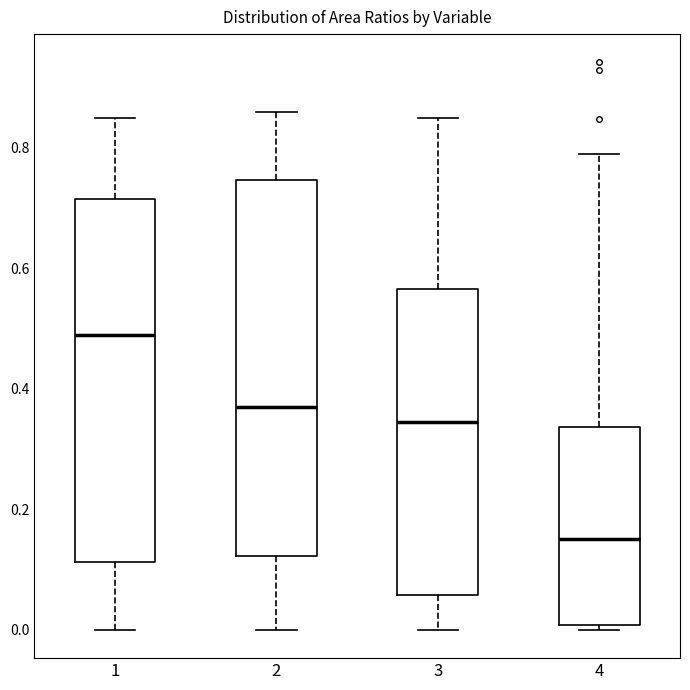

Which box has the lowest median line?

4